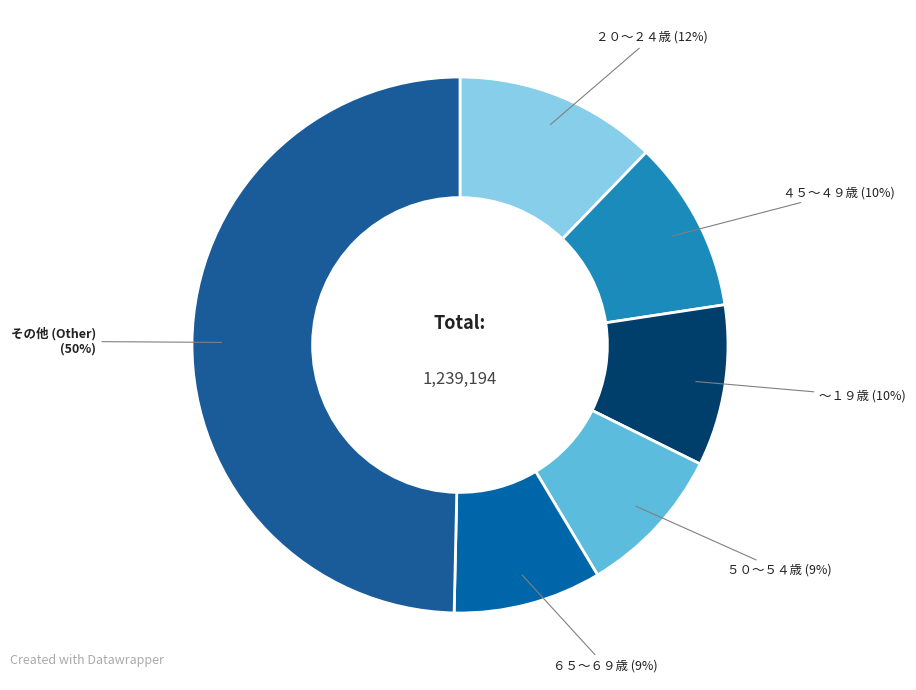

How many slices are in this pie chart?

6